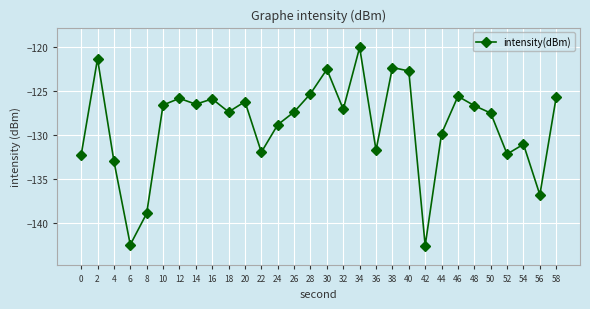

Where is the first local maximum?

2